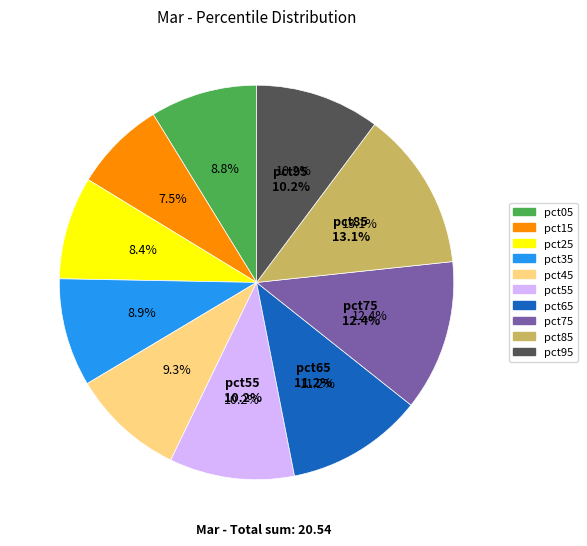

To the nearest percent, what is the combined percentage of pct35 and pct15?

16%